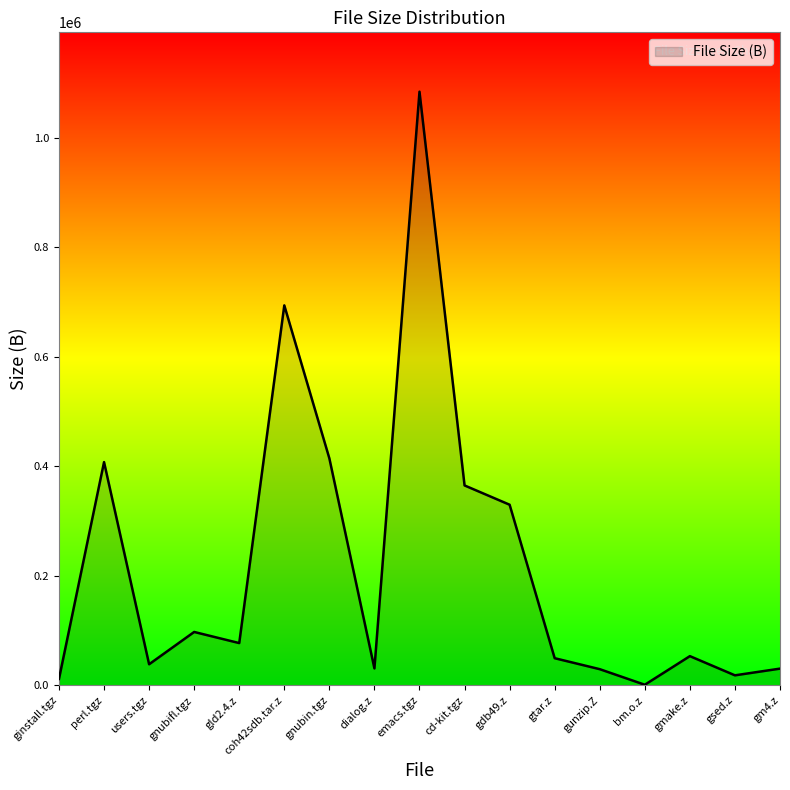

Where does the data first go above 53067?

perl.tgz